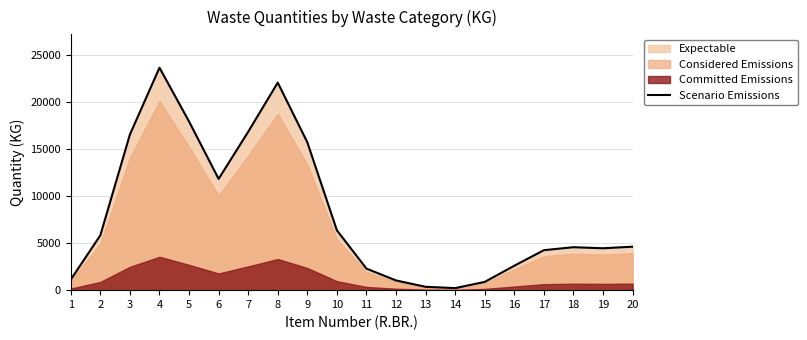

At which category does the data reach its first local valley?

6